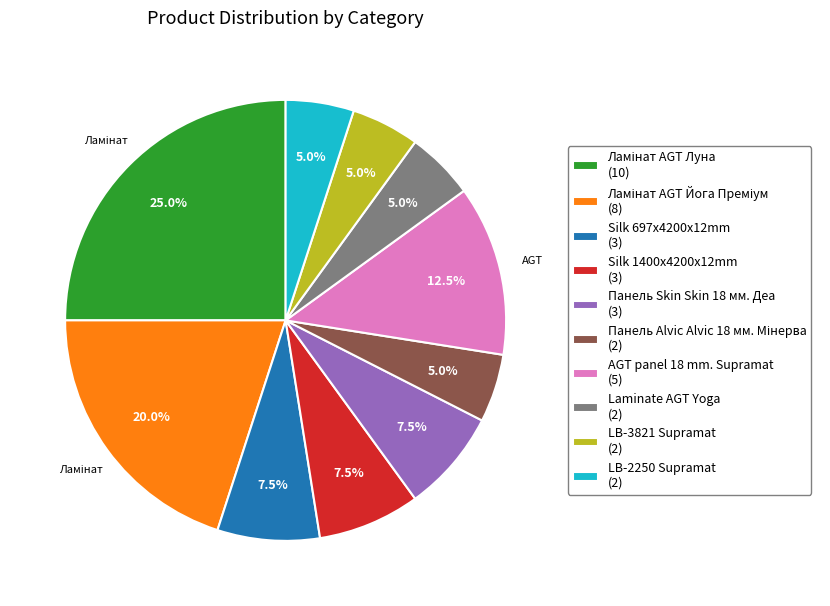

To the nearest percent, what is the difference between the largest and smallest slice percentages?

20%